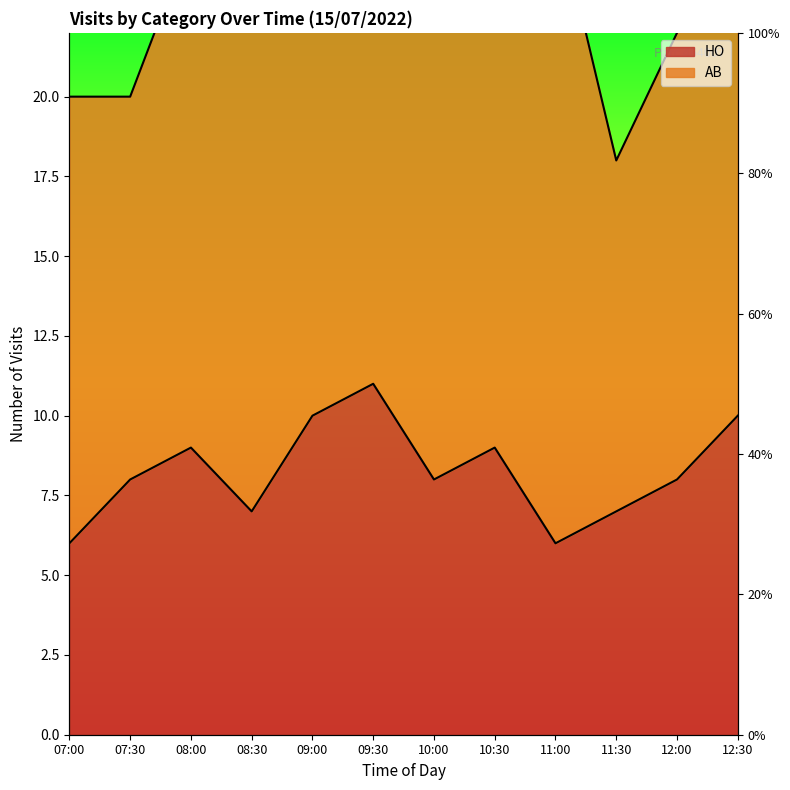

Reading right to left, list all the values displayed in this chart.

12:30=10	12:00=8	11:30=7	11:00=6	10:30=9	10:00=8	09:30=11	09:00=10	08:30=7	08:00=9	07:30=8	07:00=6